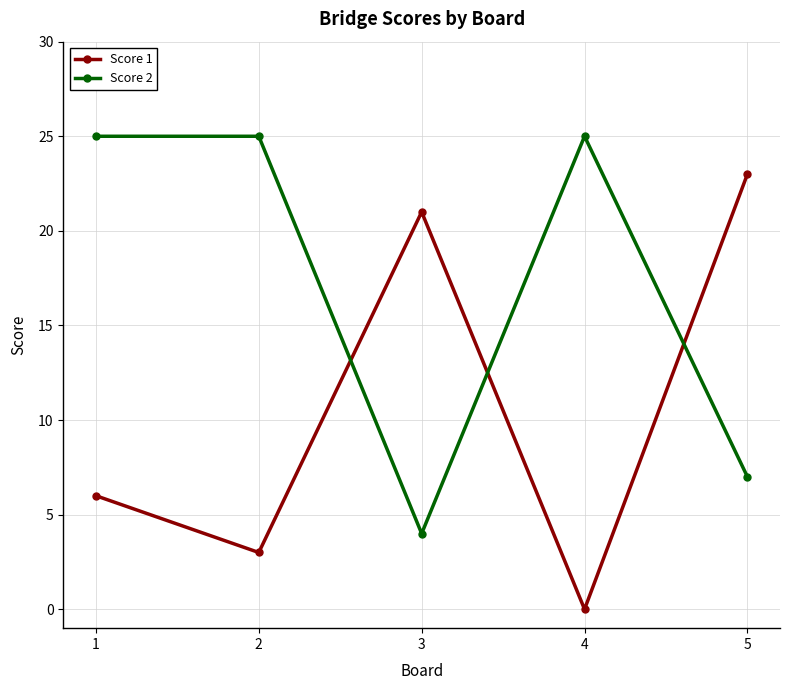

Which series has the largest range (max minus min)?

Score 1